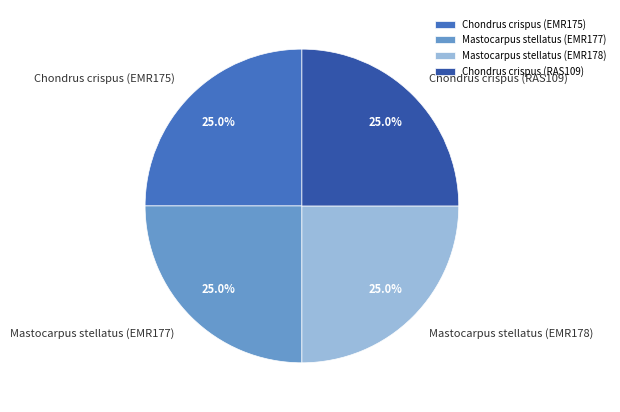

What percentage is the Chondrus crispus (EMR175) slice, to the nearest percent?

25%